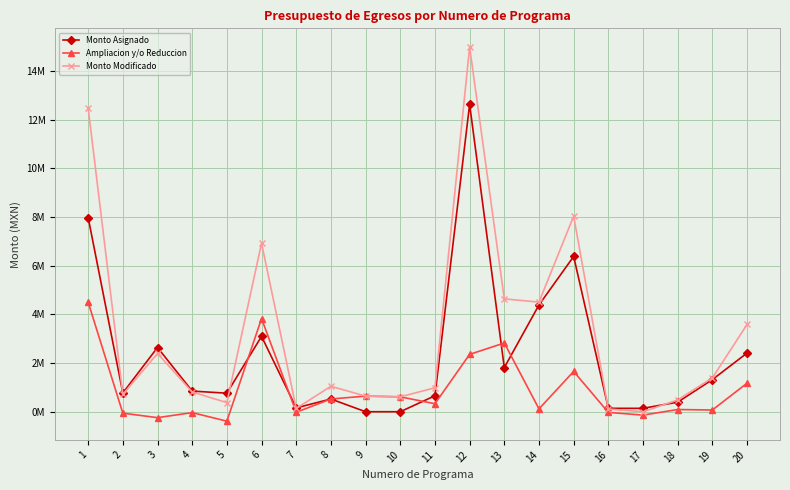

Is it true that Ampliacion y/o Reduccion equals -0.0 at 4?

False